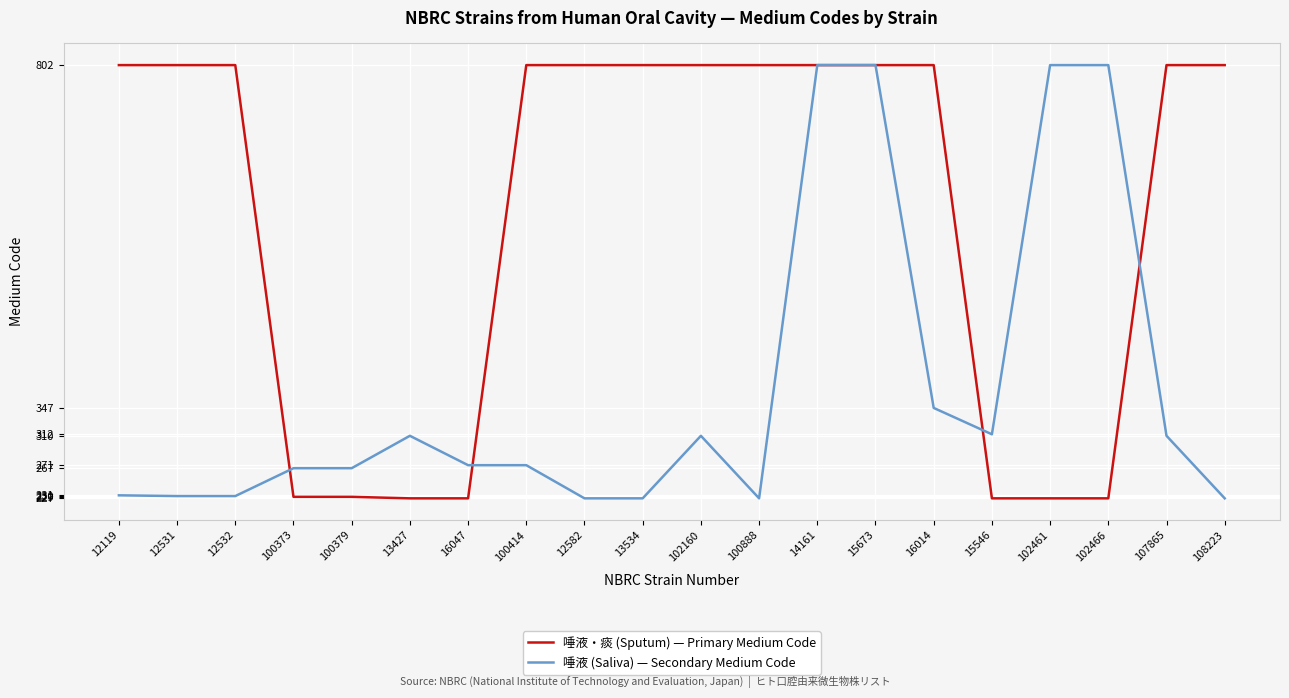

At 16047, list the series in order from smallest to largest.

唾液・痰 (Sputum) — Primary Medium Code, 唾液 (Saliva) — Secondary Medium Code